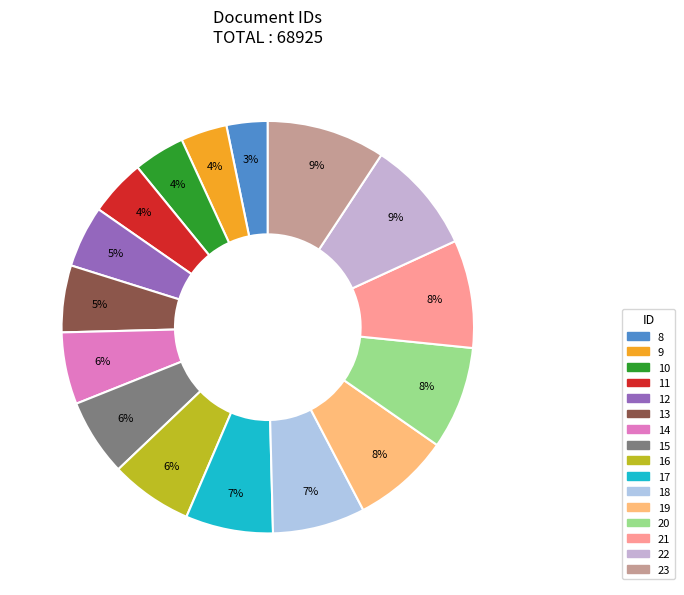

Is there any slice that represents more than half of the pie?

No